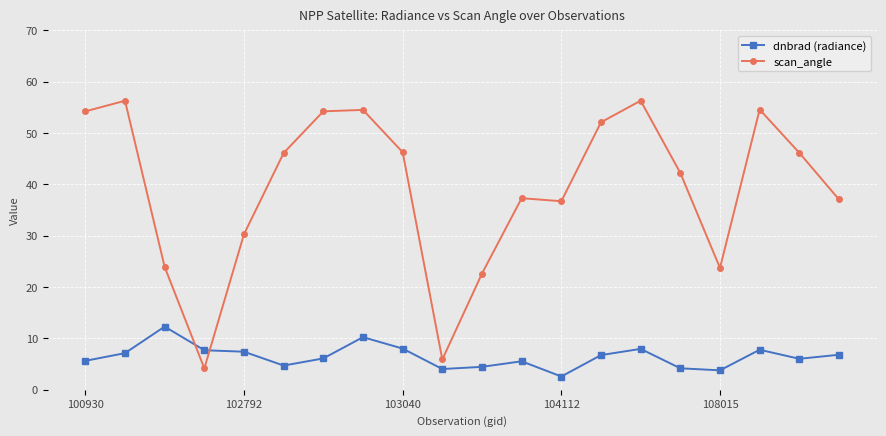

How many values in the scan_angle series are below 46?

10